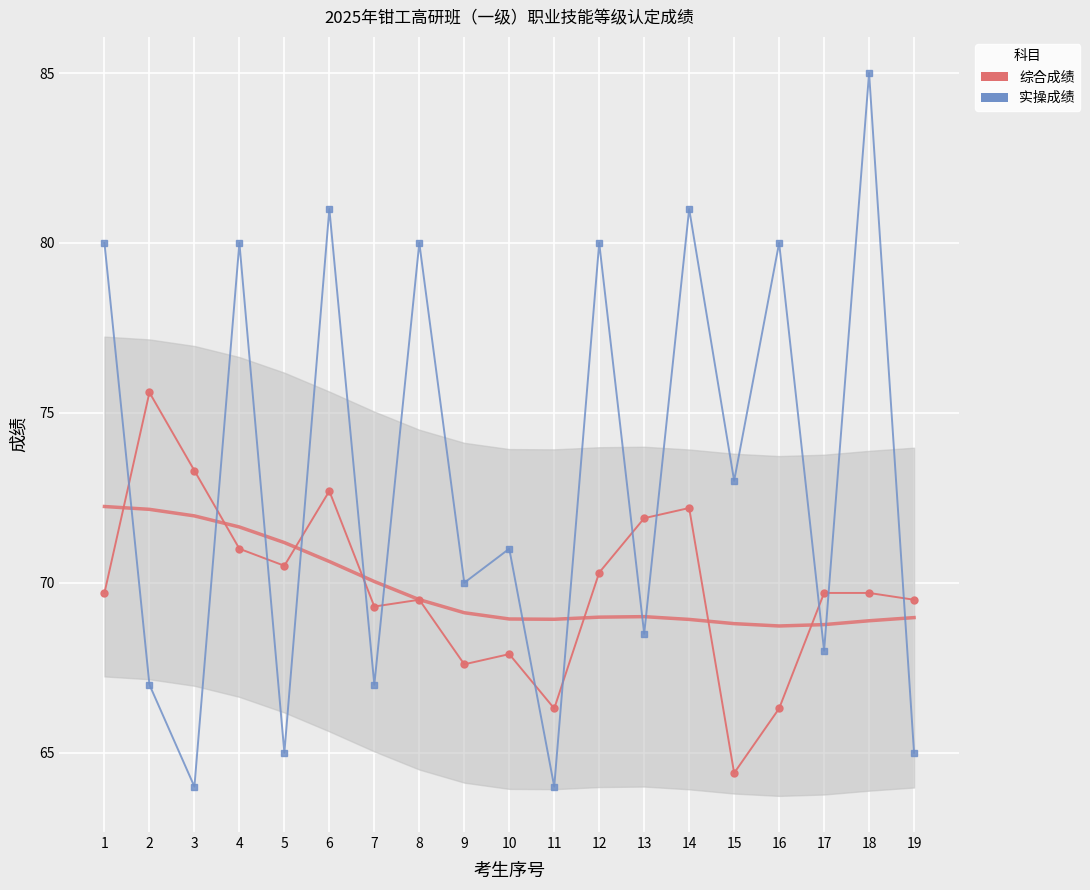

Reading right to left, what are all the values shown in this chart?

综合成绩: 19=69.5	18=69.7	17=69.7	16=66.3	15=64.4	14=72.2	13=71.9	12=70.3	11=66.3	10=67.9	9=67.6	8=69.5	7=69.3	6=72.7	5=70.5	4=71.0	3=73.3	2=75.6	1=69.7
实操成绩: 19=65.0	18=85.0	17=68.0	16=80.0	15=73.0	14=81.0	13=68.5	12=80.0	11=64.0	10=71.0	9=70.0	8=80.0	7=67.0	6=81.0	5=65.0	4=80.0	3=64.0	2=67.0	1=80.0